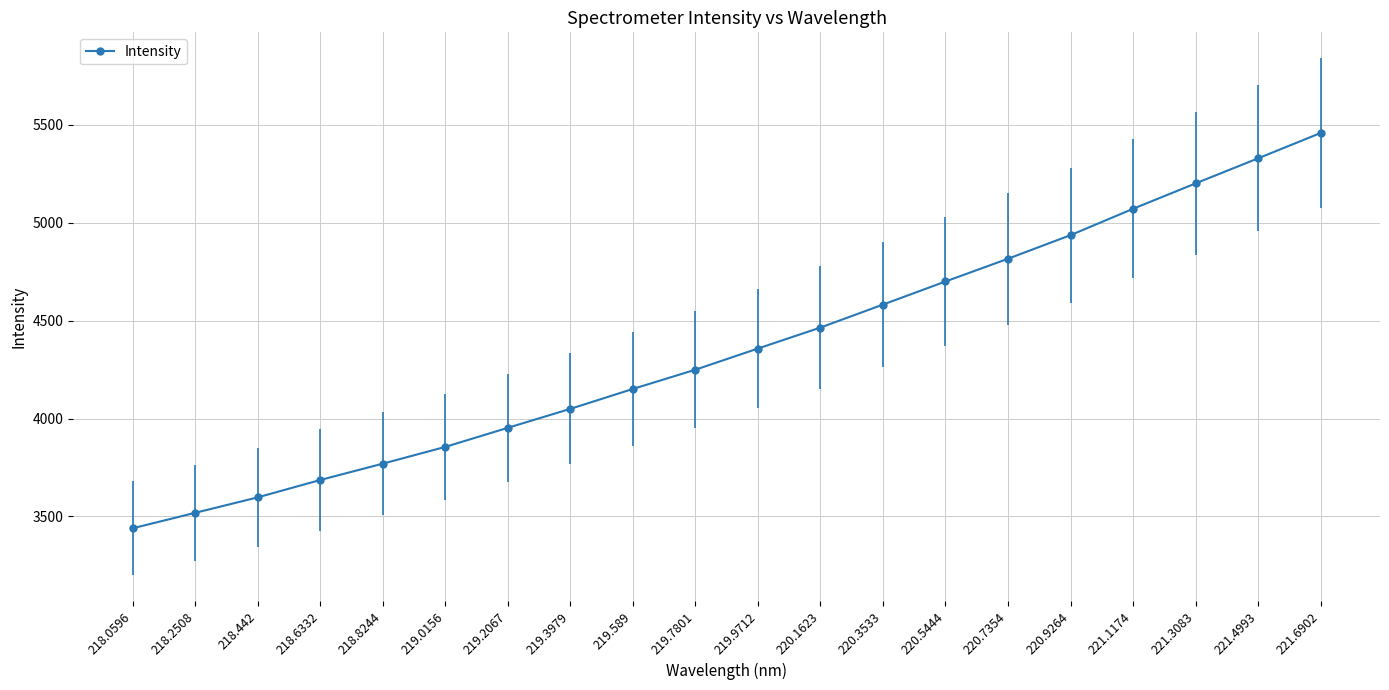

Reading right to left, transcribe all the data shown in this chart.

5458.7	5329.3	5201.3	5071.5	4936.9	4816.5	4700.3	4582.3	4465.0	4357.8	4249.7	4151.4	4049.7	3952.9	3855.5	3769.8	3686.4	3597.7	3518.7	3439.8